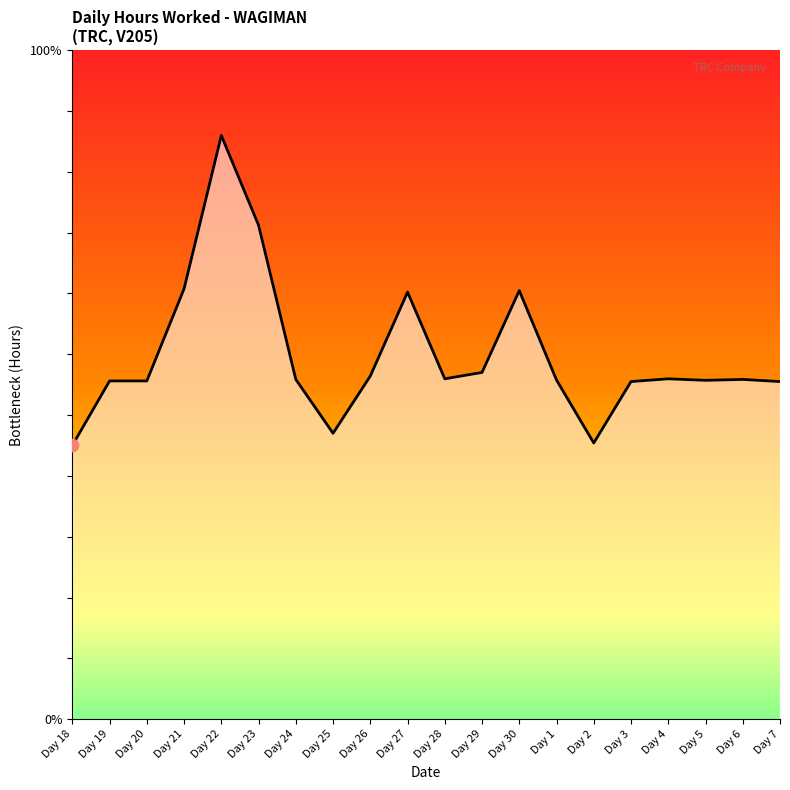

Approximately how many times larger is the value at Day 5 compared to Day 23?

0.7